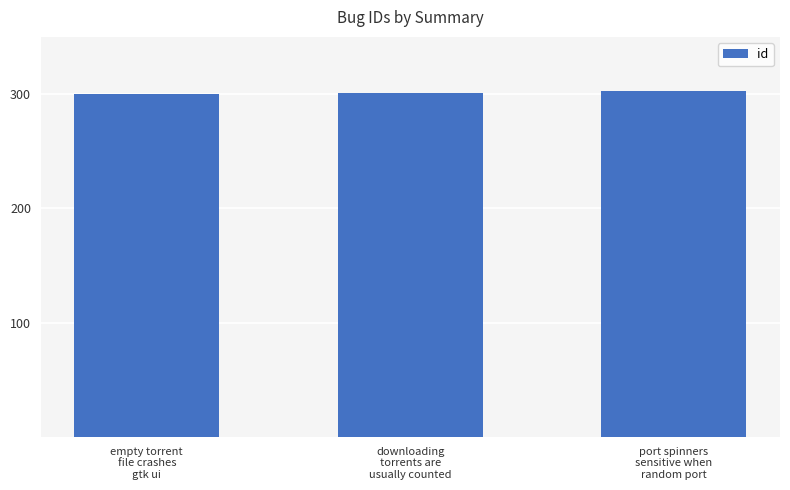

What is the value of the 1st bar from the left?

300